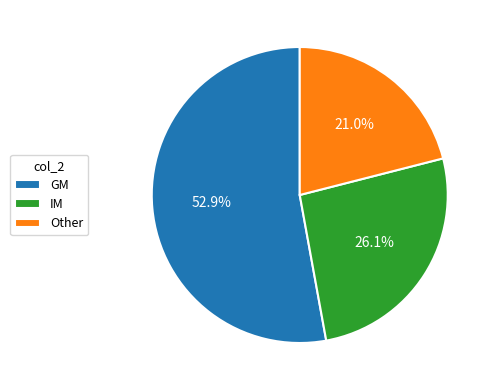

To the nearest percent, what is the average slice percentage?

33%